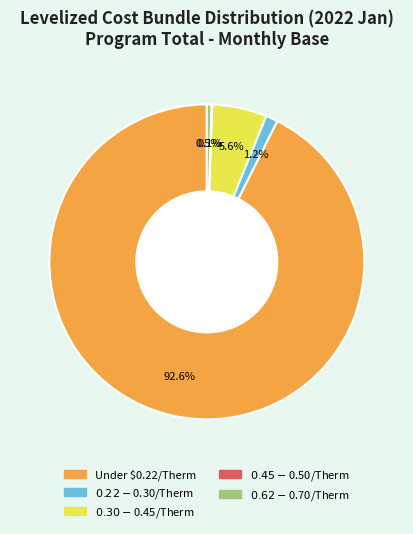

Is there any slice that represents more than half of the pie?

Yes